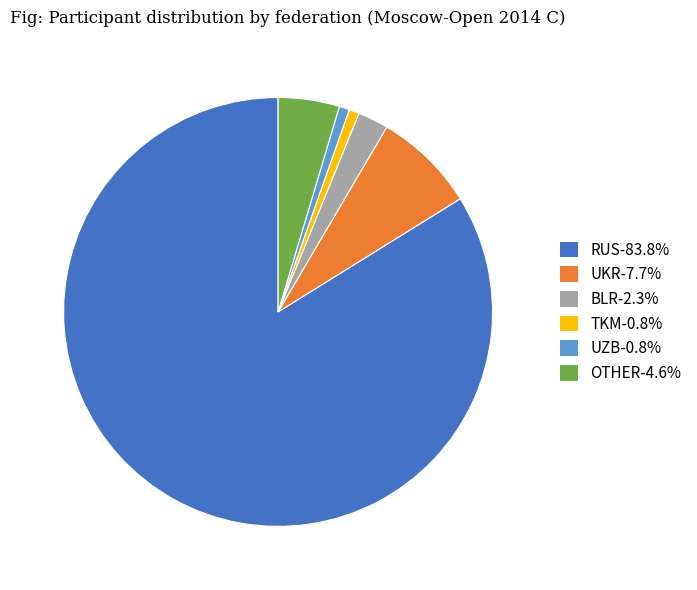

Does UZB-0.8% account for over 50% of the chart?

No